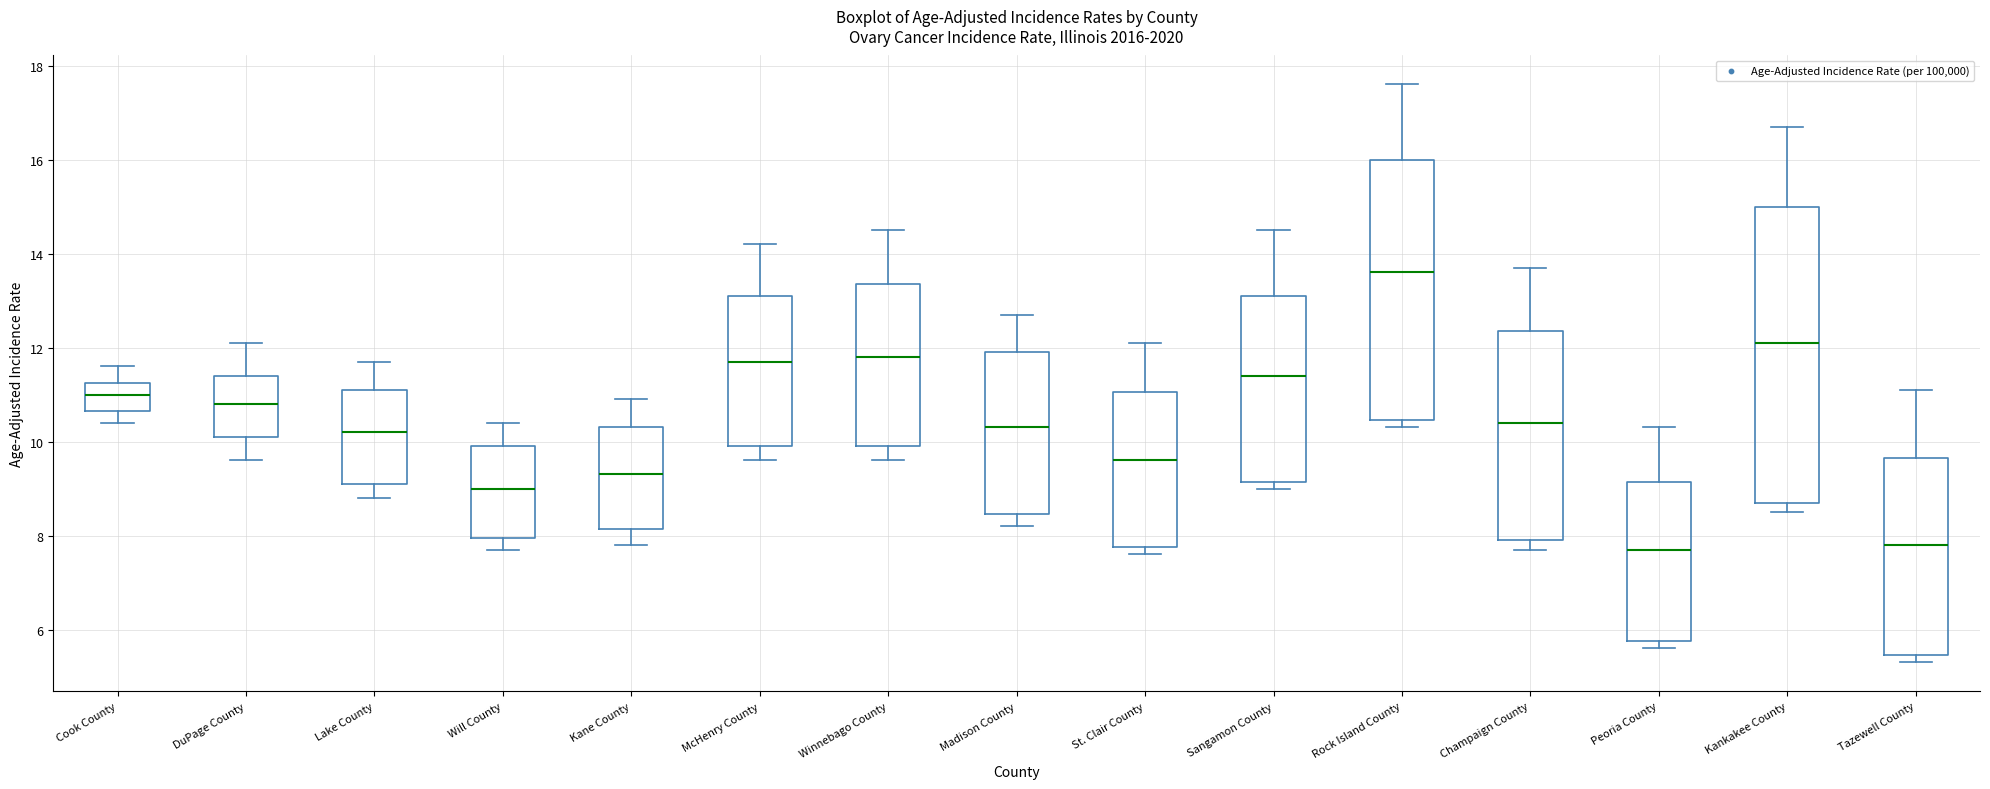

Reading left to right, read every box against the y-axis: the position of its median line, the range the box covers, and the ends of its whiskers. The values are not printed on the chart, so give them approximately, as read against the axis.

Cook County: median 11.0, box 10.6 to 11.2, whiskers 10.4 to 11.6
DuPage County: median 10.8, box 10.2 to 11.4, whiskers 9.6 to 12.2
Lake County: median 10.2, box 9.2 to 11.2, whiskers 8.8 to 11.8
Will County: median 9.0, box 8.0 to 10.0, whiskers 7.8 to 10.4
Kane County: median 9.4, box 8.2 to 10.4, whiskers 7.8 to 11.0
McHenry County: median 11.8, box 10.0 to 13.2, whiskers 9.6 to 14.2
Winnebago County: median 11.8, box 10.0 to 13.4, whiskers 9.6 to 14.6
Madison County: median 10.4, box 8.4 to 12.0, whiskers 8.2 to 12.8
St. Clair County: median 9.6, box 7.8 to 11.0, whiskers 7.6 to 12.2
Sangamon County: median 11.4, box 9.2 to 13.2, whiskers 9.0 to 14.6
Rock Island County: median 13.6, box 10.4 to 16.0, whiskers 10.4 (just below the box's lower edge) to 17.6
Champaign County: median 10.4, box 8.0 to 12.4, whiskers 7.8 to 13.8
Peoria County: median 7.8, box 5.8 to 9.2, whiskers 5.6 to 10.4
Kankakee County: median 12.2, box 8.8 to 15.0, whiskers 8.6 to 16.8
Tazewell County: median 7.8, box 5.4 to 9.6, whiskers 5.4 (just below the box's lower edge) to 11.2